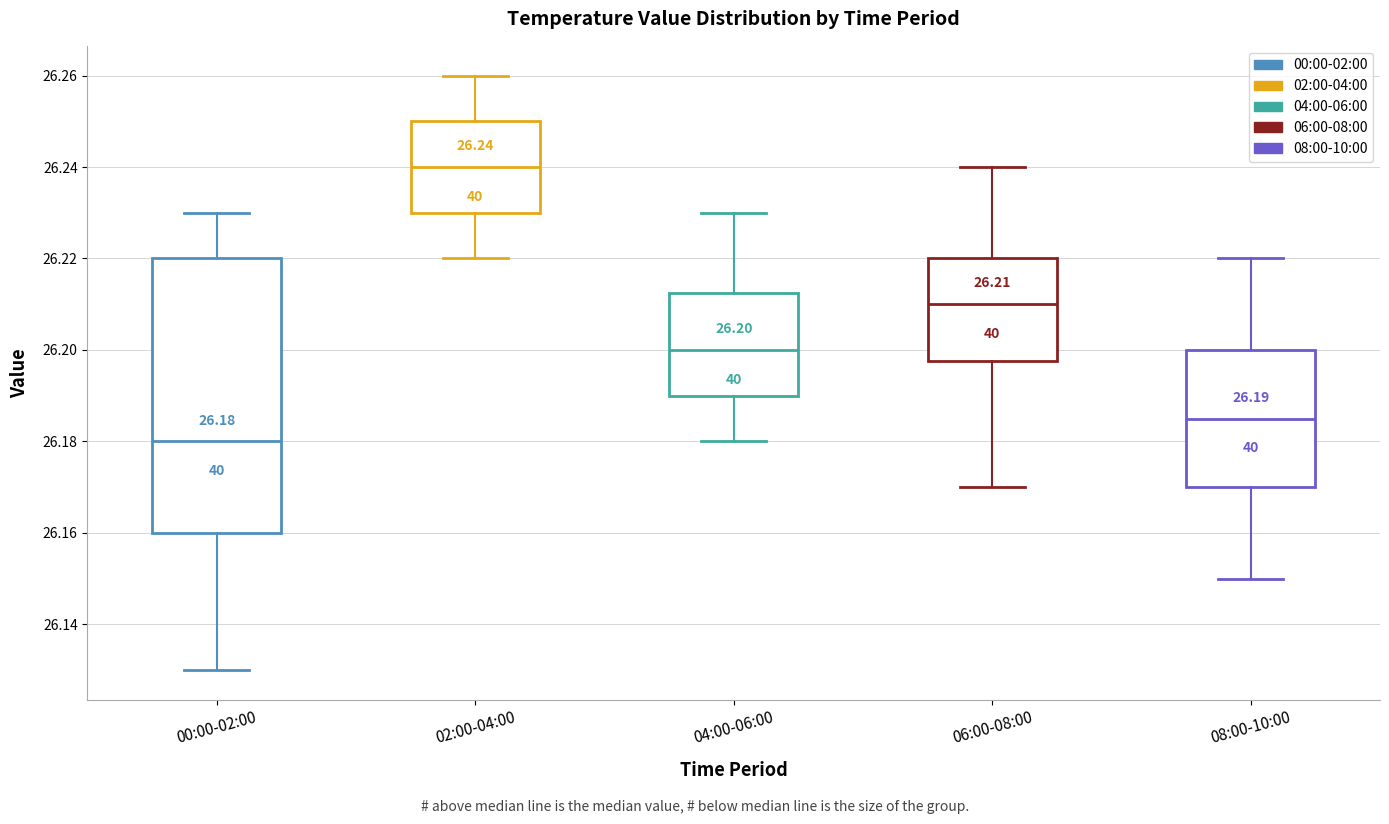

Which box's median line is the highest?

02:00-04:00